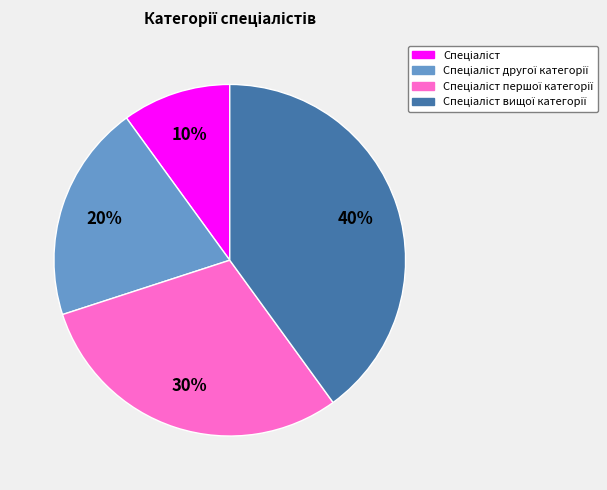

To the nearest percent, what is the difference between the largest and smallest slice percentages?

30%